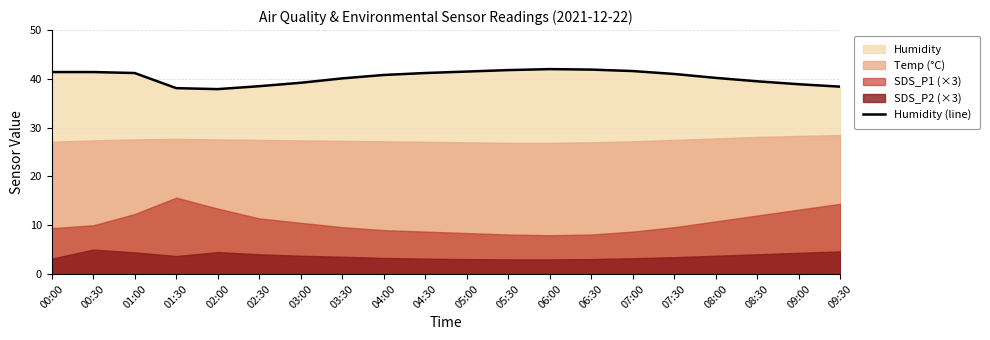

What is the ratio of the value at 05:30 to the value at 03:00?

1.1